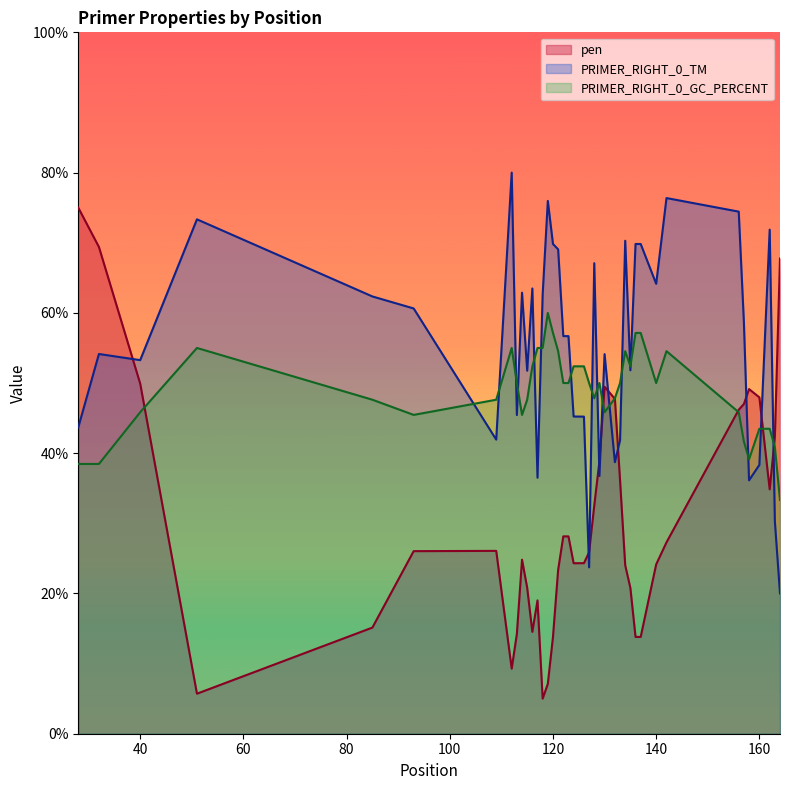

Which series has the widest spread of values?

pen